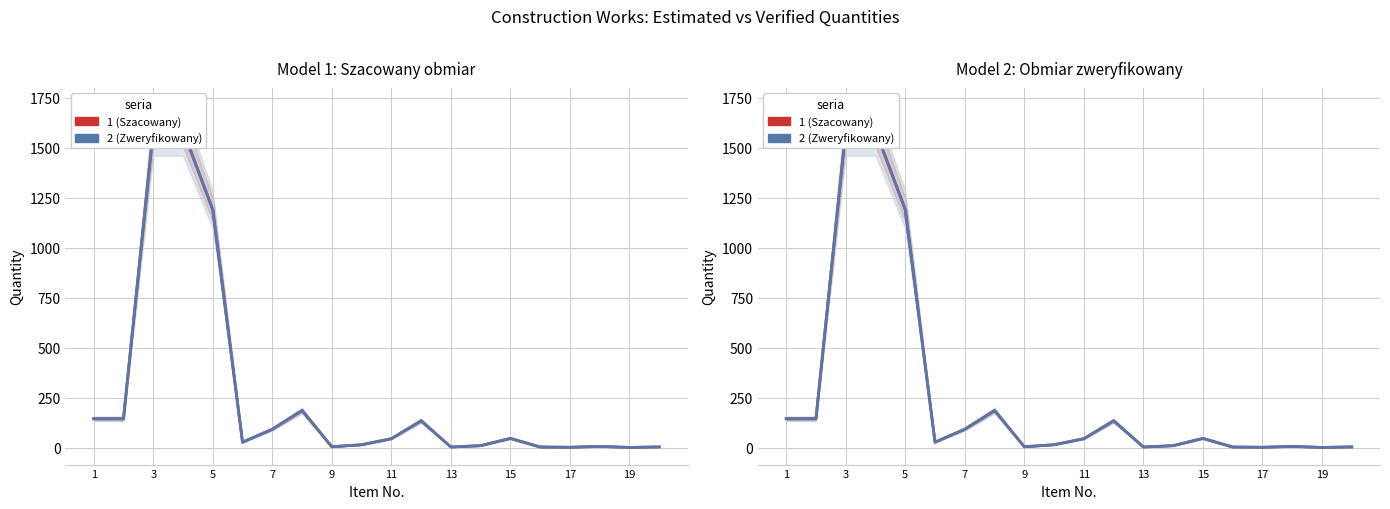

True or false: Szacowany obmiar projektanta and Obmiar zweryfikowany przez wykonawcę cross at least once.

False